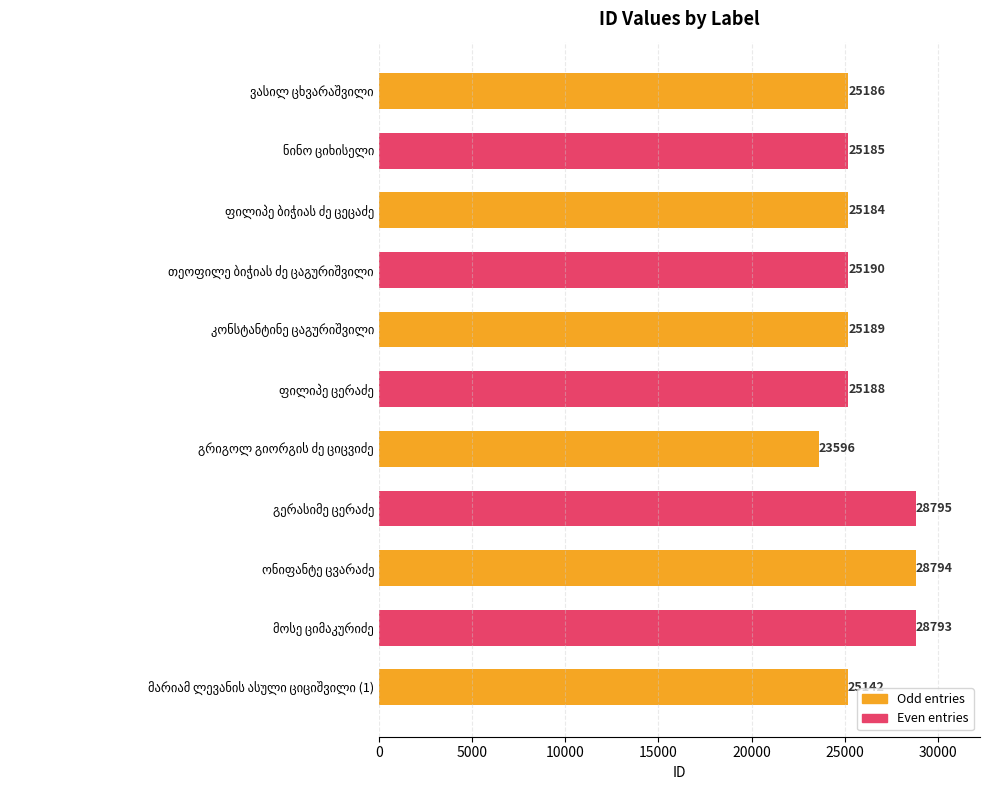

What is the sum of all values?

286242